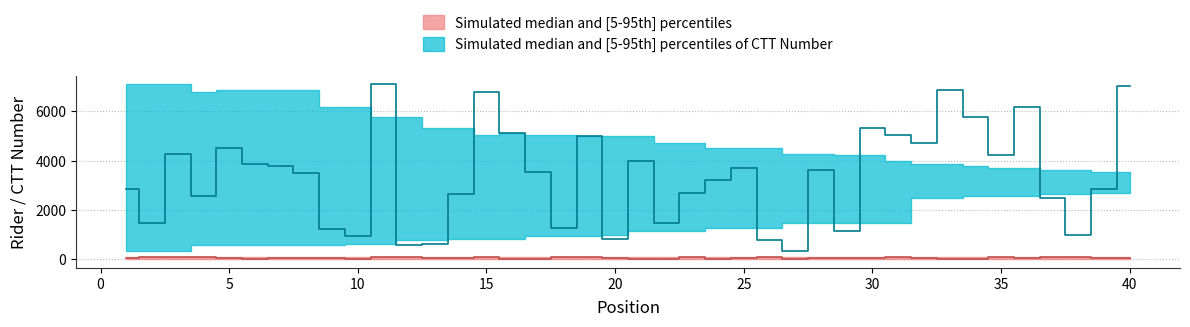

True or false: number and ctt_lower intersect in this chart.

False